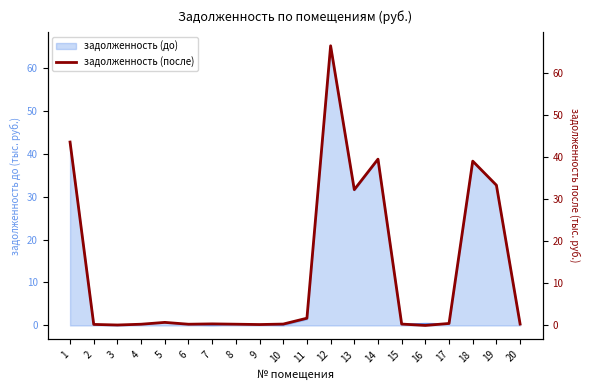

Which category has the lowest value across all series?

16